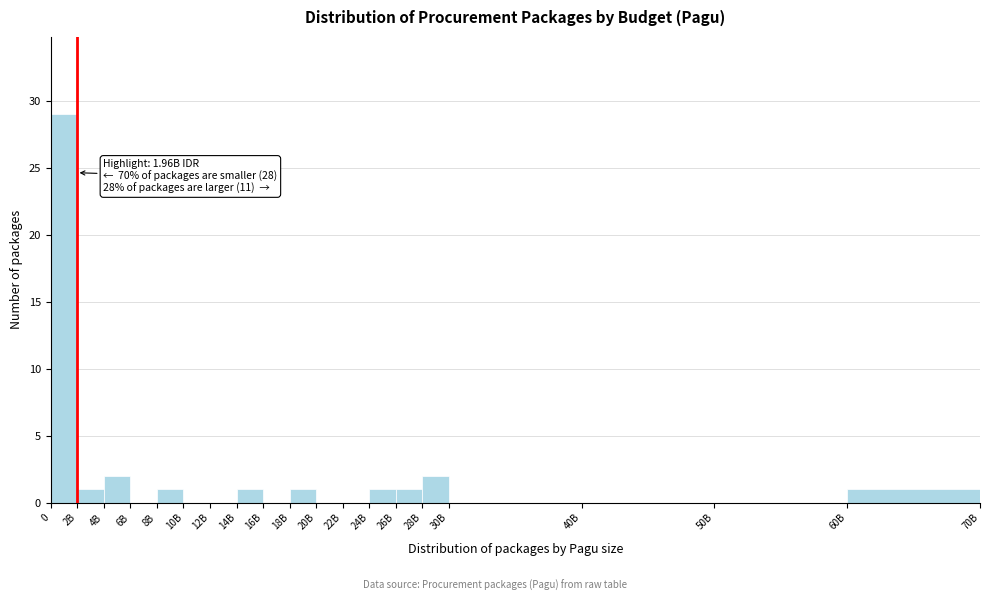

Reading left to right, transcribe all the data shown in this chart.

0=29	2B=1	4B=2	6B=0	8B=1	10B=0	12B=0	14B=1	16B=0	18B=1	20B=0	22B=0	24B=1	26B=1	28B=2	30B=0	40B=0	50B=0	60B=1